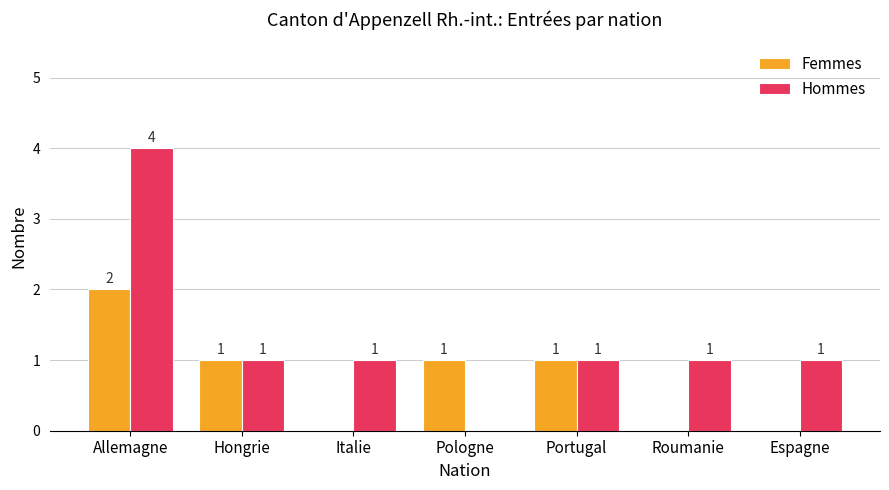

Reading right to left, what are all the values shown in this chart?

Femmes: Espagne=0	Roumanie=0	Portugal=1	Pologne=1	Italie=0	Hongrie=1	Allemagne=2
Hommes: Espagne=1	Roumanie=1	Portugal=1	Pologne=0	Italie=1	Hongrie=1	Allemagne=4